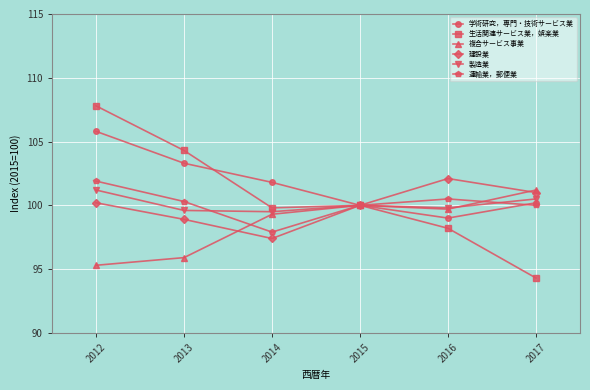

At which category does 生活関連サービス業，娯楽業 reach its first local valley?

2014